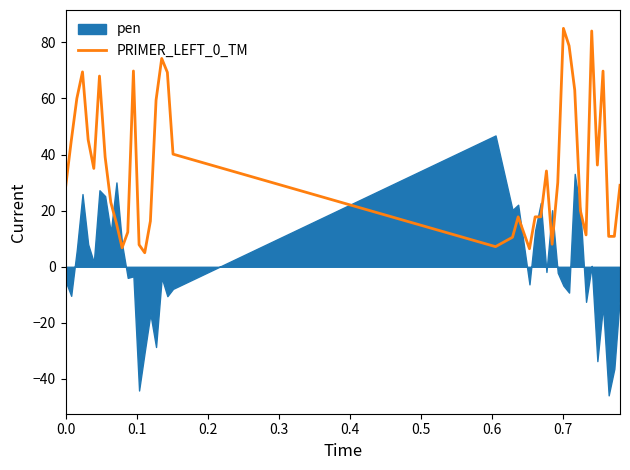

What is the lowest value of the PRIMER_LEFT_0_TM series?

5.0